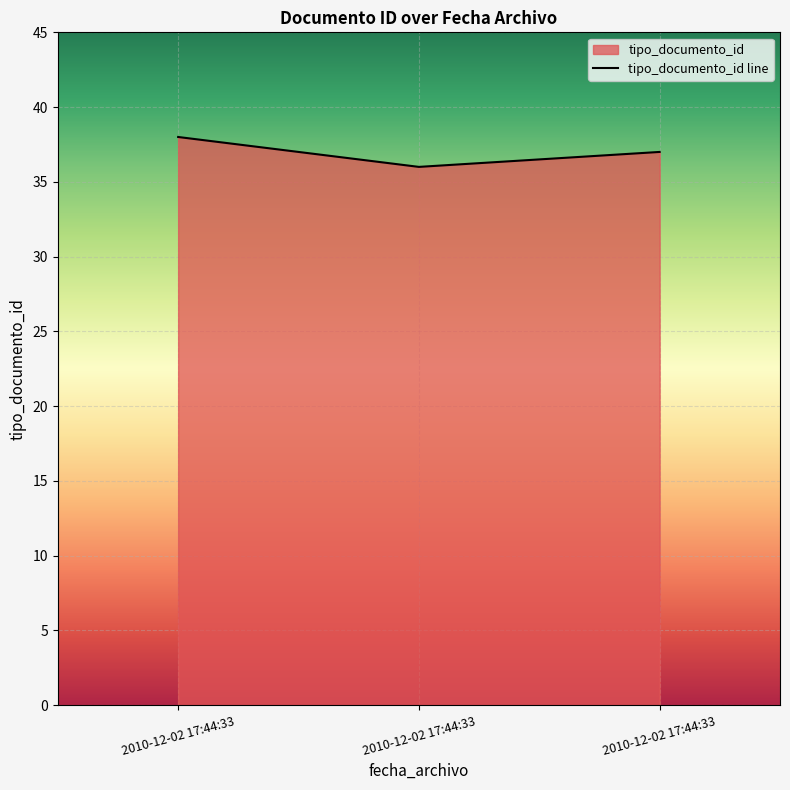

Does the chart display data point markers on the line(s)?

No